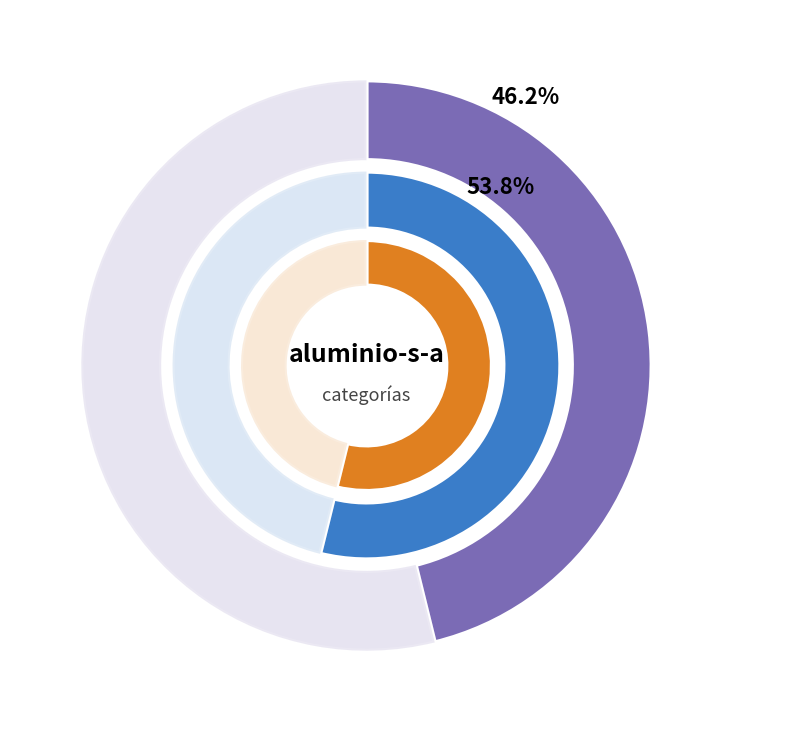

How many segments does this pie chart have?

2